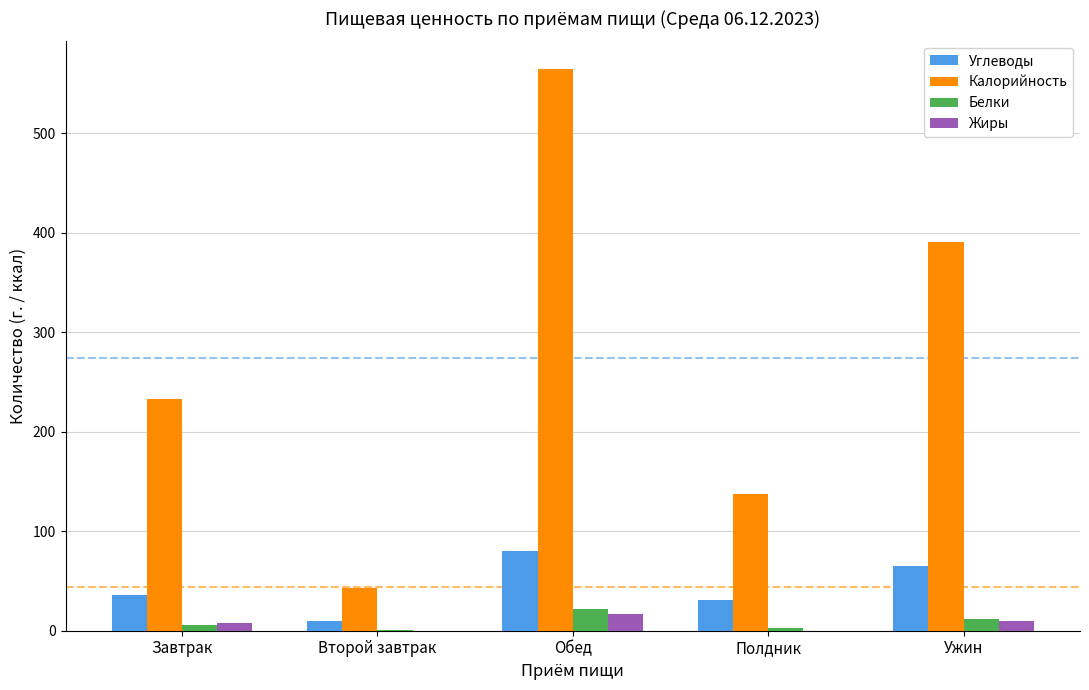

What is the average value of the Белки series?

8.4